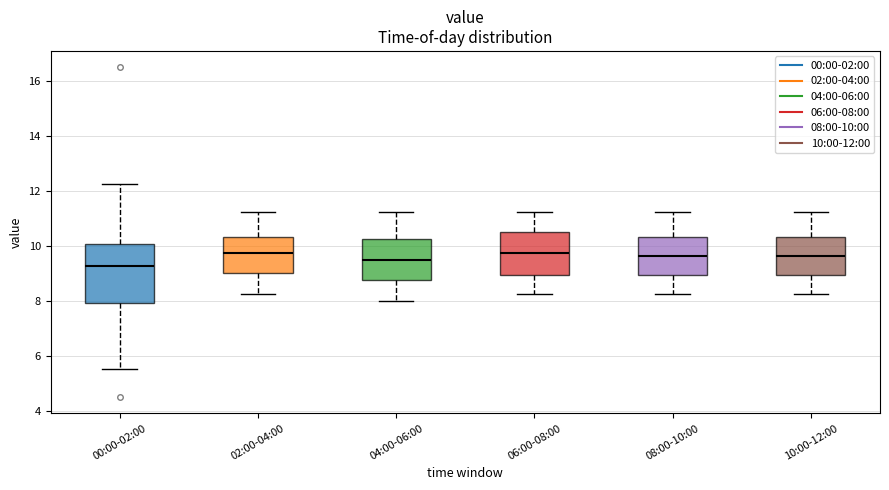

Reading left to right, read every box against the y-axis: the position of its median line, the range the box covers, and the ends of its whiskers. The values are not printed on the chart, so give them approximately, as read against the axis.

00:00-02:00: median 9.2, box 8.0 to 10.0, whiskers 5.6 to 12.2
02:00-04:00: median 9.8, box 9.0 to 10.4, whiskers 8.2 to 11.2
04:00-06:00: median 9.6, box 8.8 to 10.2, whiskers 8.0 to 11.2
06:00-08:00: median 9.8, box 9.0 to 10.6, whiskers 8.2 to 11.2
08:00-10:00: median 9.6, box 9.0 to 10.4, whiskers 8.2 to 11.2
10:00-12:00: median 9.6, box 9.0 to 10.4, whiskers 8.2 to 11.2